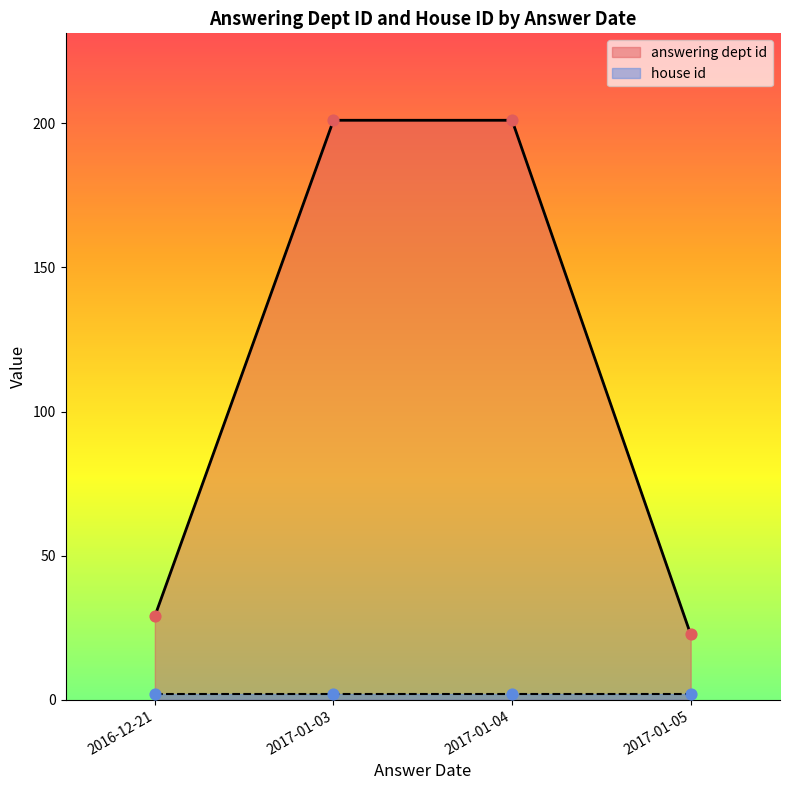

At which category is the sum across all series the highest?

2017-01-04